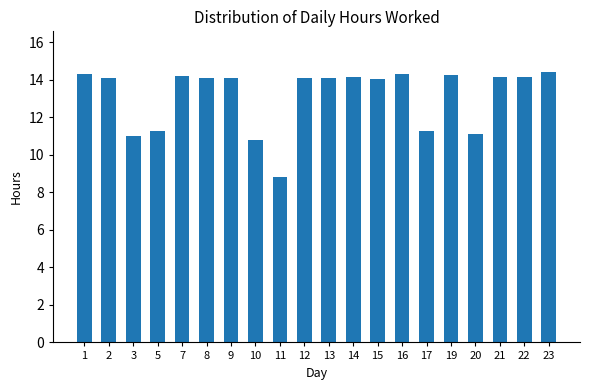

The chart shows a value of 14.1 at 2. True or false?

True